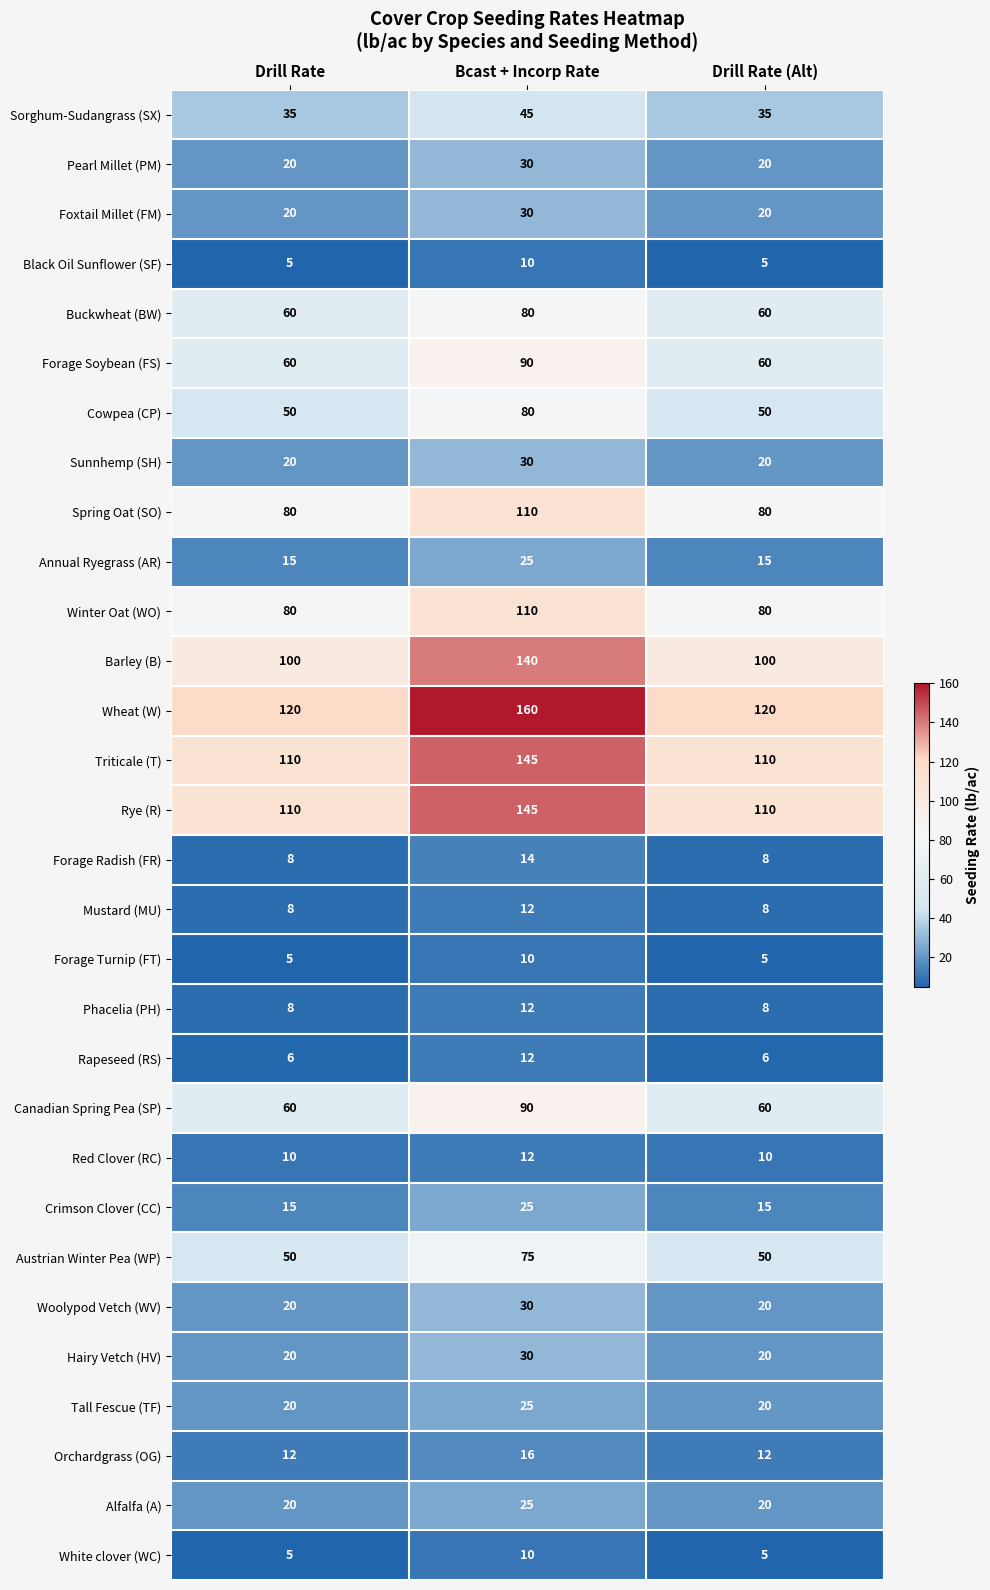

What is the highest value of the Sorghum-Sudangrass (SX) series?

45